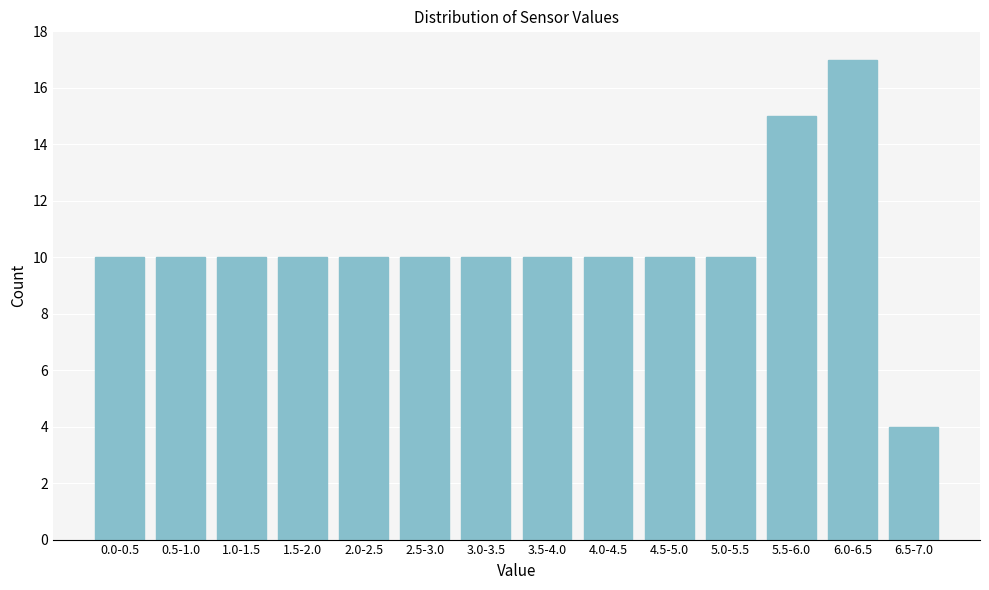

Reading left to right, extract all data points from this chart.

0.0-0.5=10	0.5-1.0=10	1.0-1.5=10	1.5-2.0=10	2.0-2.5=10	2.5-3.0=10	3.0-3.5=10	3.5-4.0=10	4.0-4.5=10	4.5-5.0=10	5.0-5.5=10	5.5-6.0=15	6.0-6.5=17	6.5-7.0=4